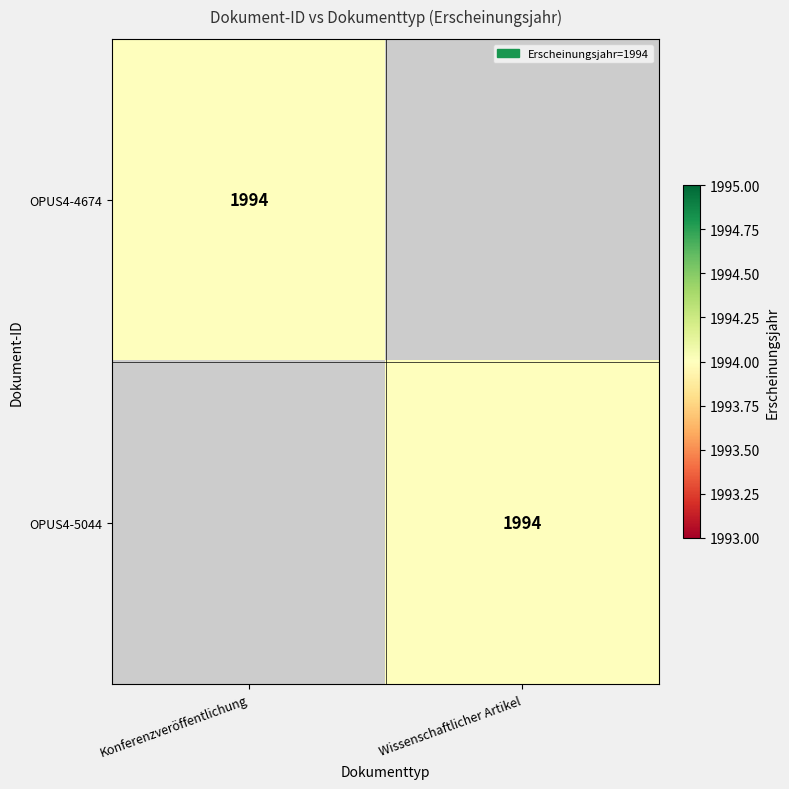

The OPUS4-4674 series shows 1994 at Konferenzveröffentlichung. True or false?

True